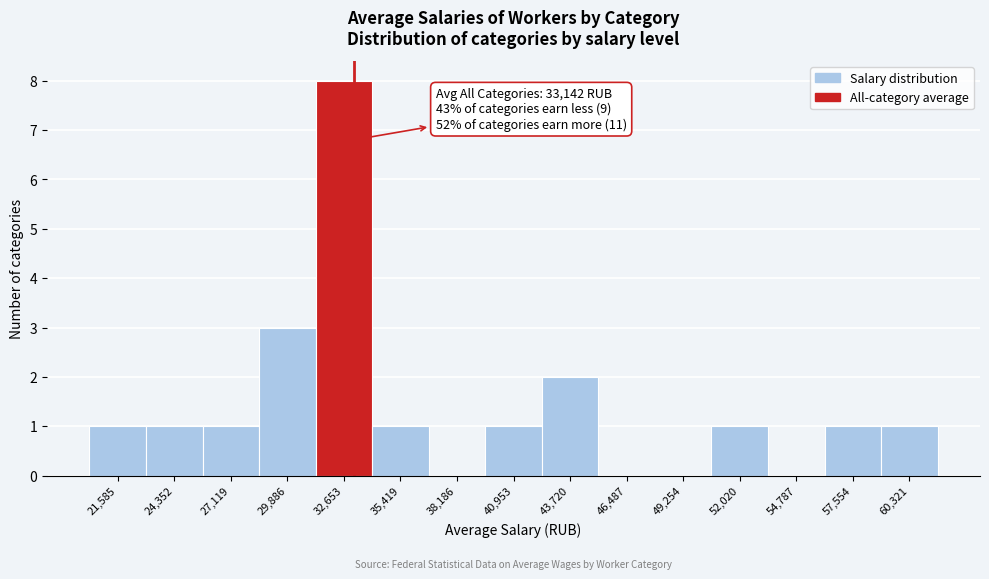

Which range on the x-axis has the tallest bar?

31500 to 34000